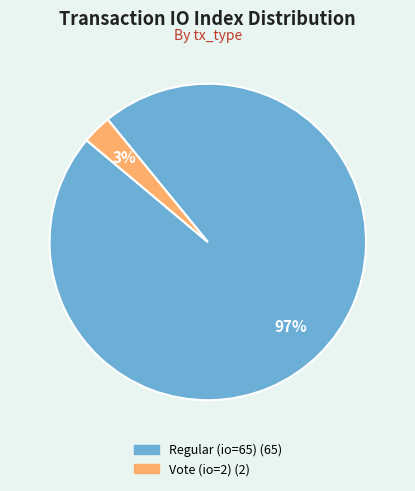

True or false: Regular (io=65) accounts for 97% of the total.

True